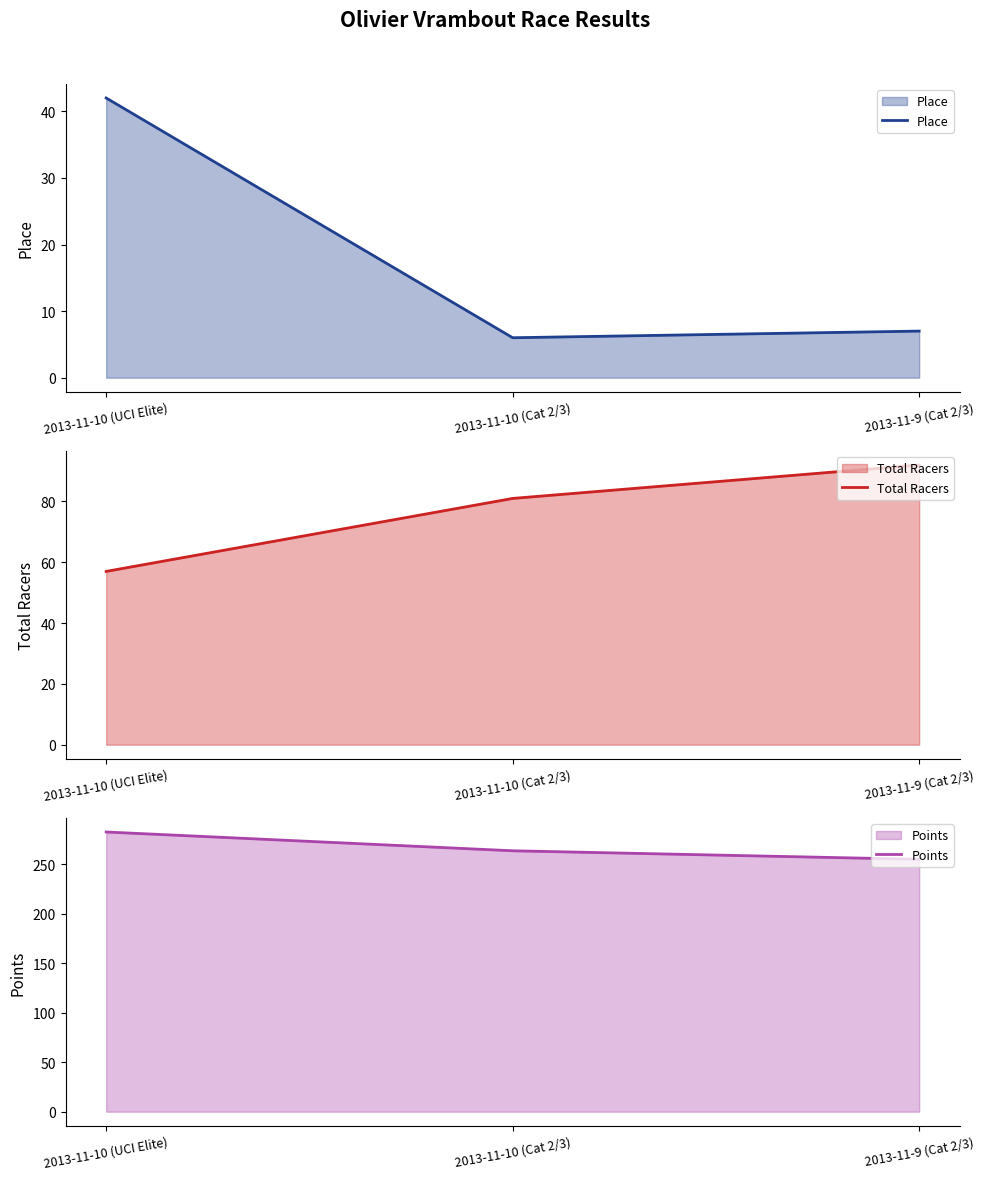

At which label does Points first exceed 263?

2013-11-10 (UCI Elite)